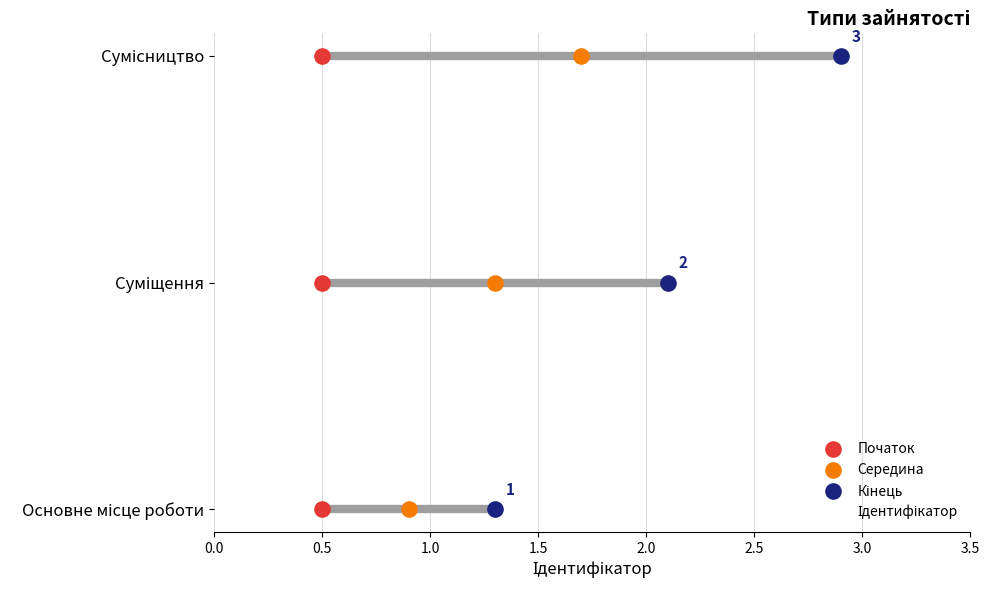

What is the change in value from Суміщення to Сумісництво?

+1